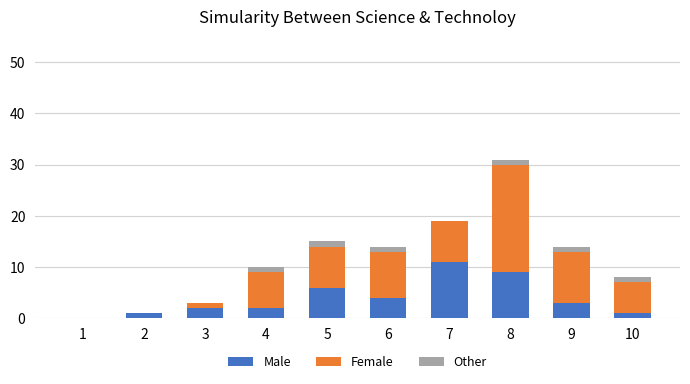

Are the bars horizontal?

No